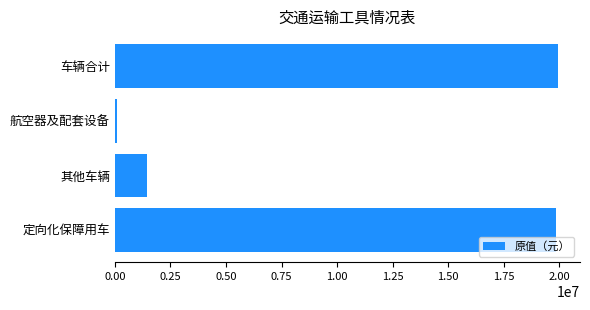

What is the average value?

10330109.1